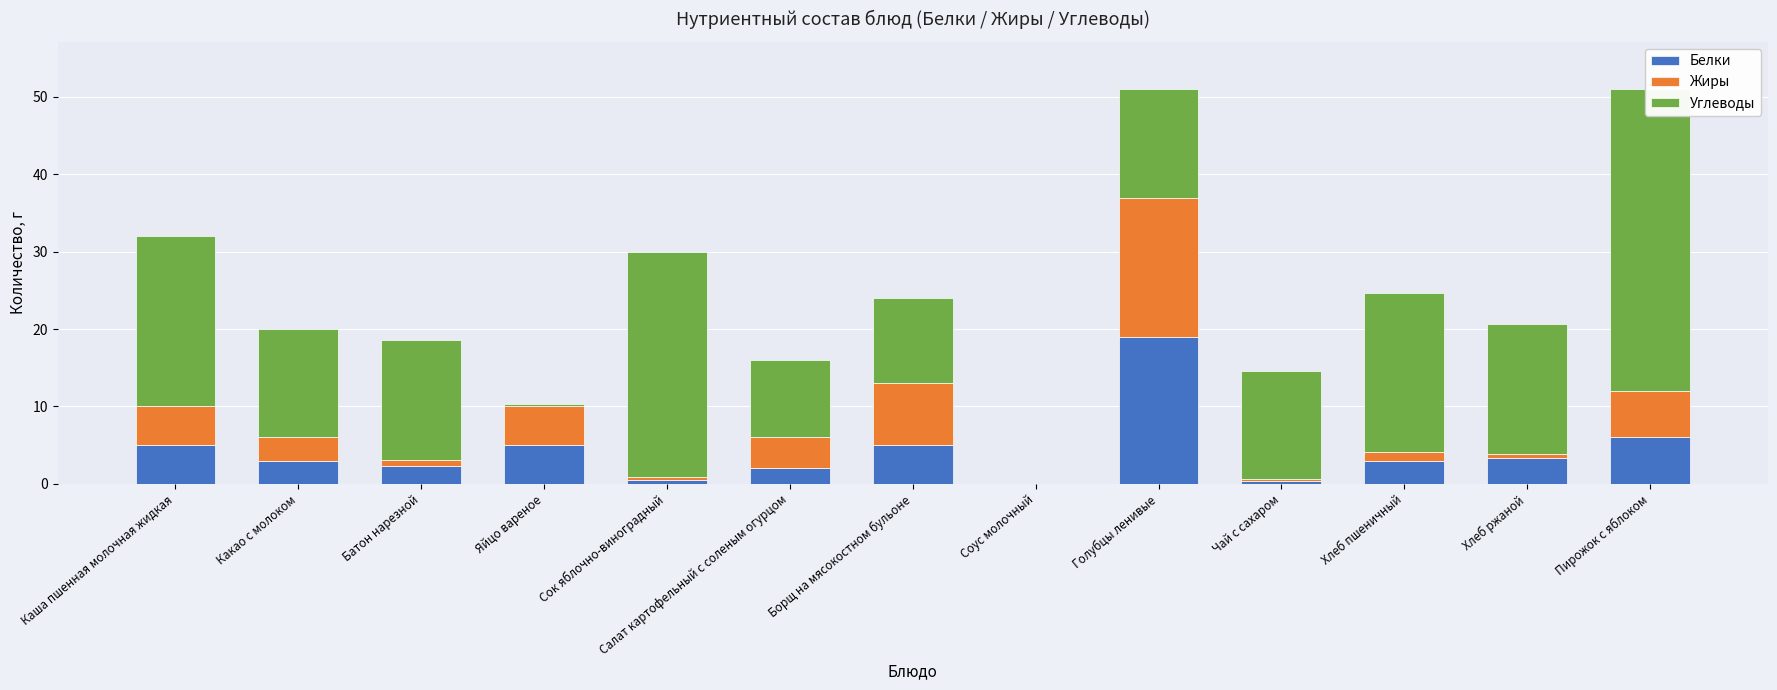

What are all the series names shown in the legend?

Белки, Жиры, Углеводы